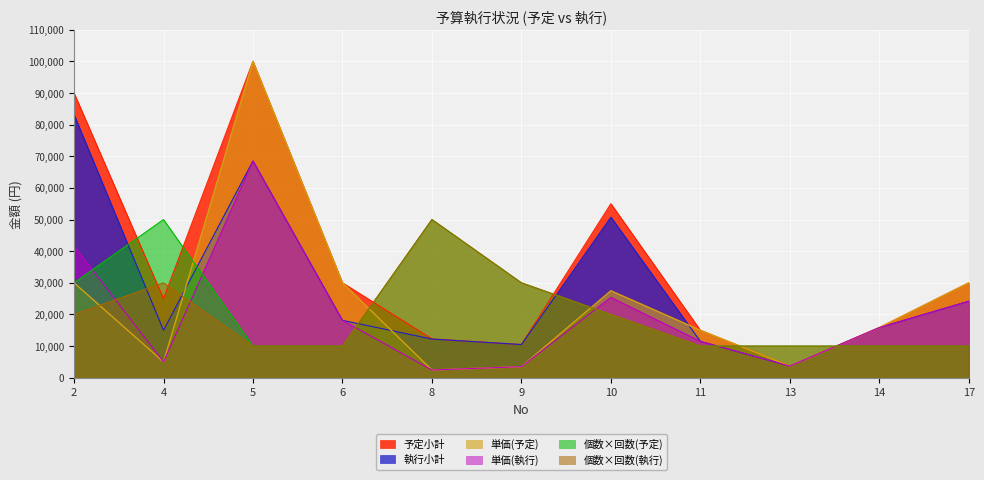

Where is the first local maximum for 単価(予定)?

5